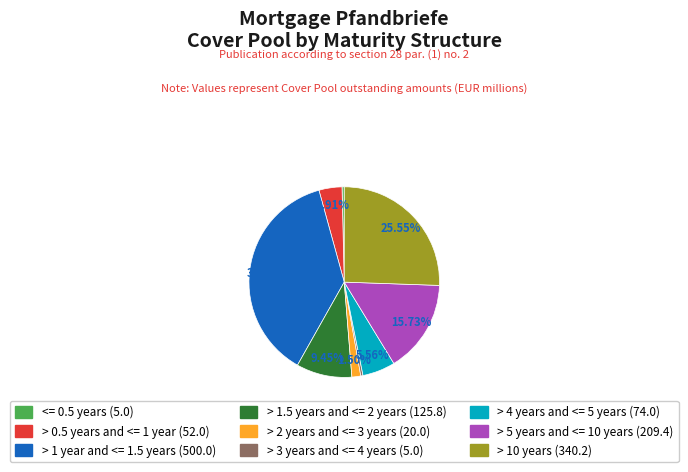

What is the ratio of the value at > 10 years to the value at > 4 years and <= 5 years?

4.6